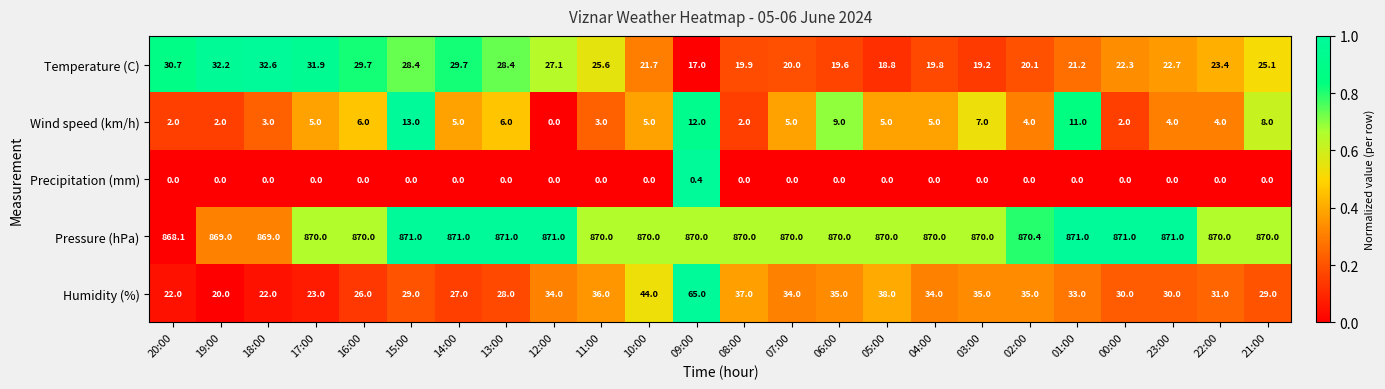

What is the spread (max minus min) of values at 09:00?

869.6